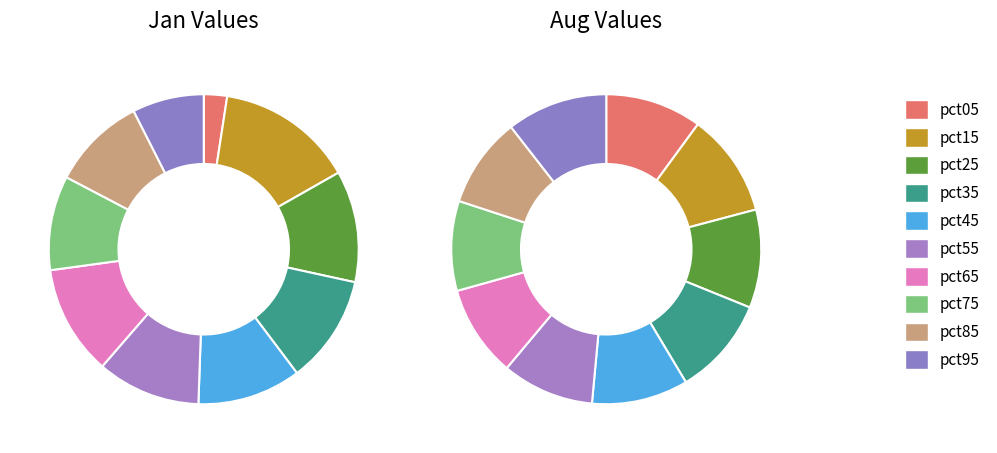

The jan_values slice represents 2% of the pie. True or false?

True